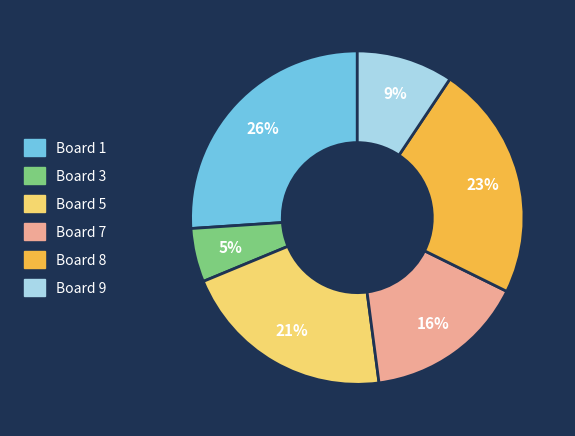

Is it true that Board 9 is 9% of the pie?

True